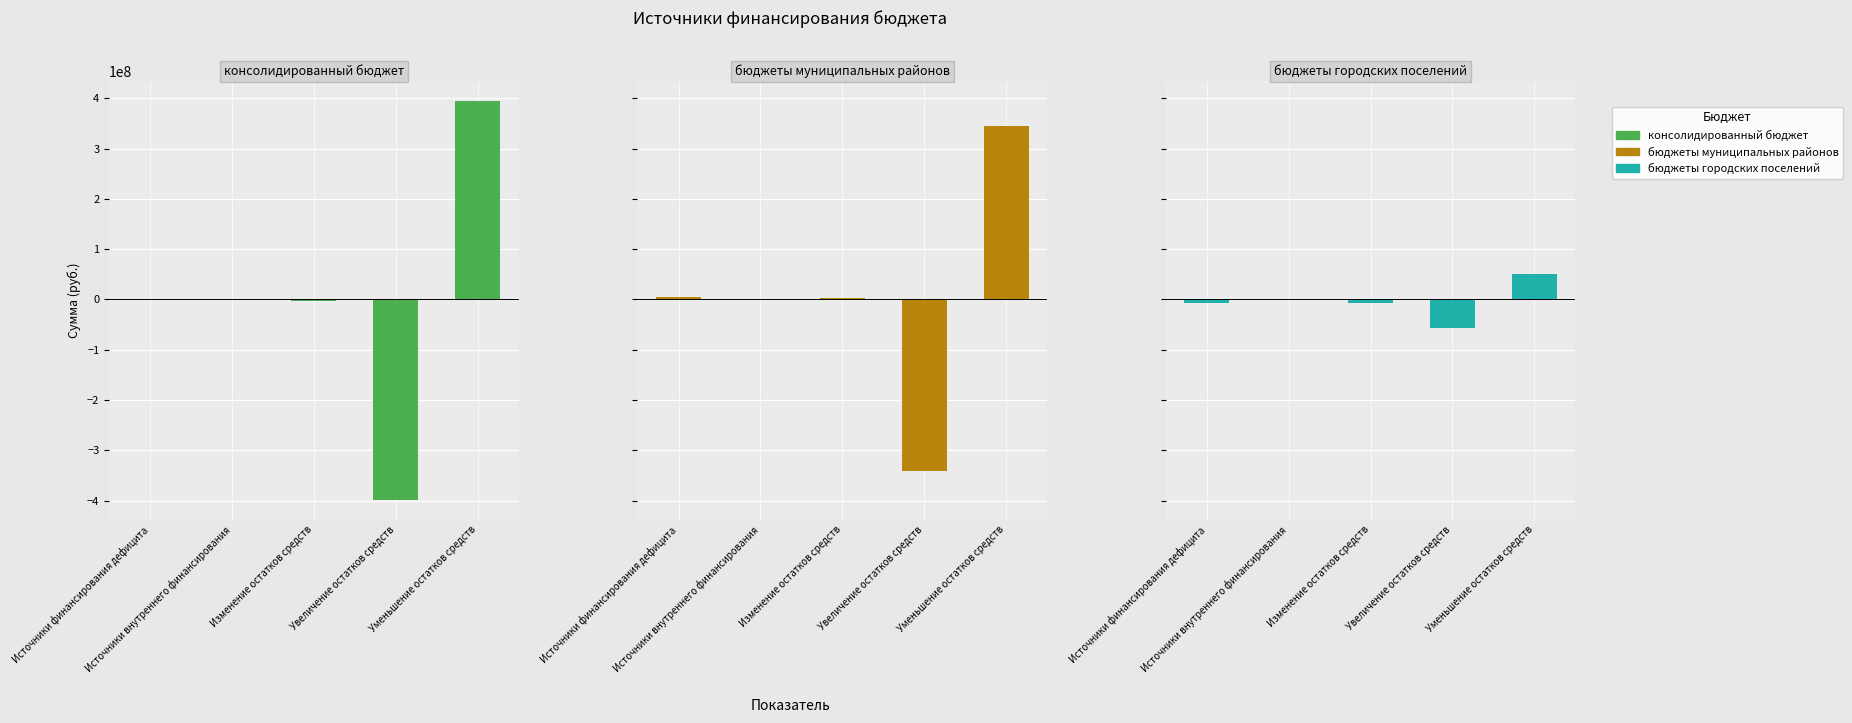

Reading right to left, transcribe all the data shown in this chart.

консолидированный бюджет: Уменьшение остатков средств=394583155.0	Увеличение остатков средств=-398135600.0	Изменение остатков средств=-3552445.0	Источники внутреннего финансирования=1714000.0	Источники финансирования дефицита=-1838445.0
бюджеты муниципальных районов: Уменьшение остатков средств=344879255.0	Увеличение остатков средств=-341400700.0	Изменение остатков средств=3478555.0	Источники внутреннего финансирования=1714000.0	Источники финансирования дефицита=5192555.0
бюджеты городских поселений: Уменьшение остатков средств=49703900.0	Увеличение остатков средств=-56734900.0	Изменение остатков средств=-7031000.0	Источники внутреннего финансирования=0.0	Источники финансирования дефицита=-7031000.0